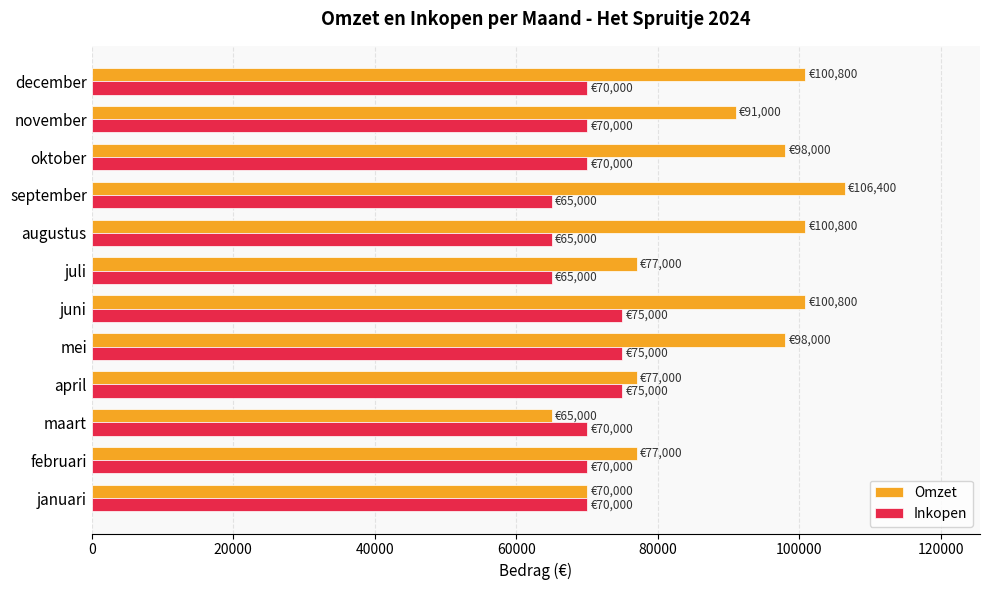

List the series in order of their peak value, highest first.

Omzet, Inkopen